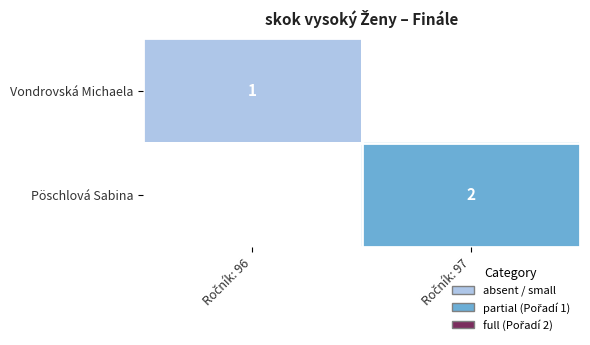

The Pöschlová Sabina series shows 1.0 at Ročník: 97. True or false?

False